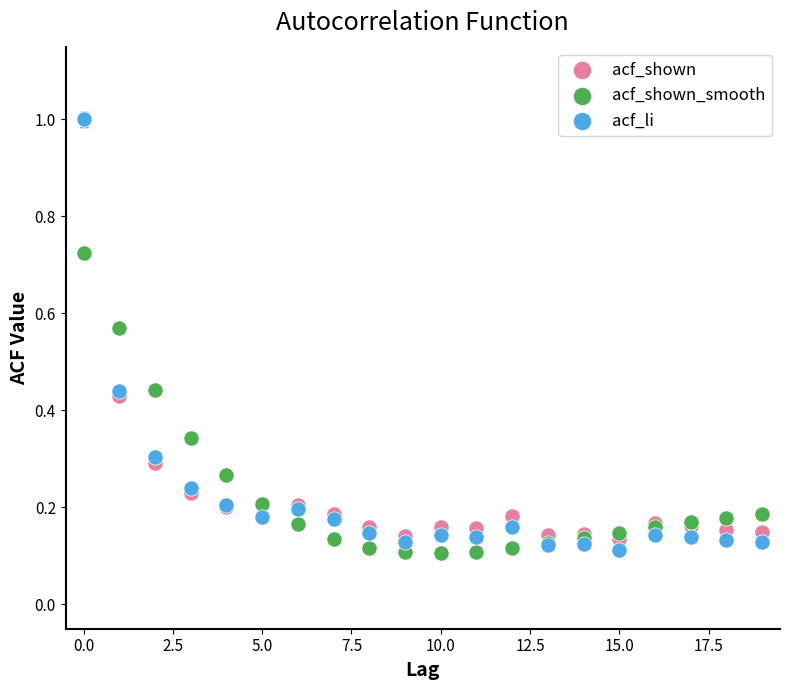

What are all the series names shown in the legend?

acf_shown, acf_shown_smooth, acf_li